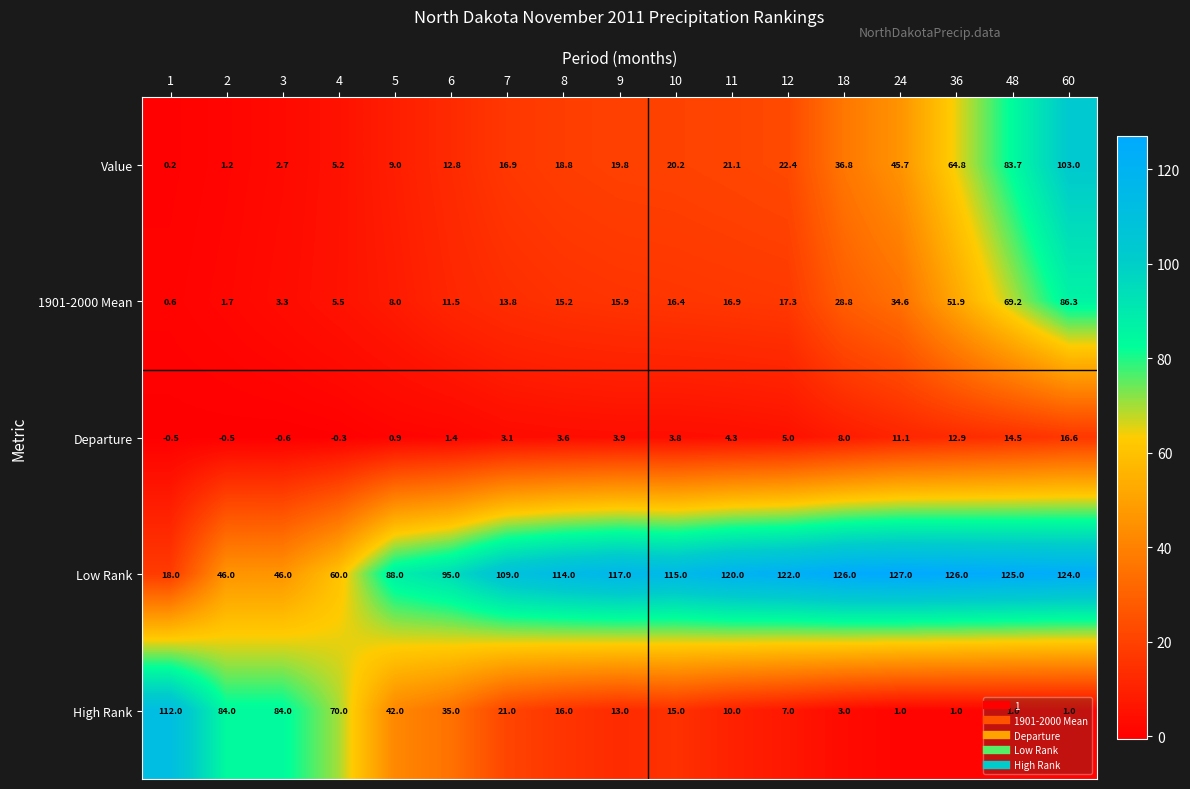

At which label does Value first exceed 19?

9